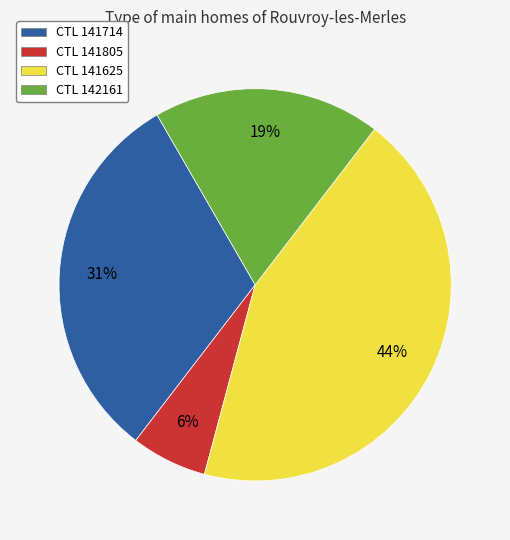

To the nearest percent, what is the average slice percentage?

25%